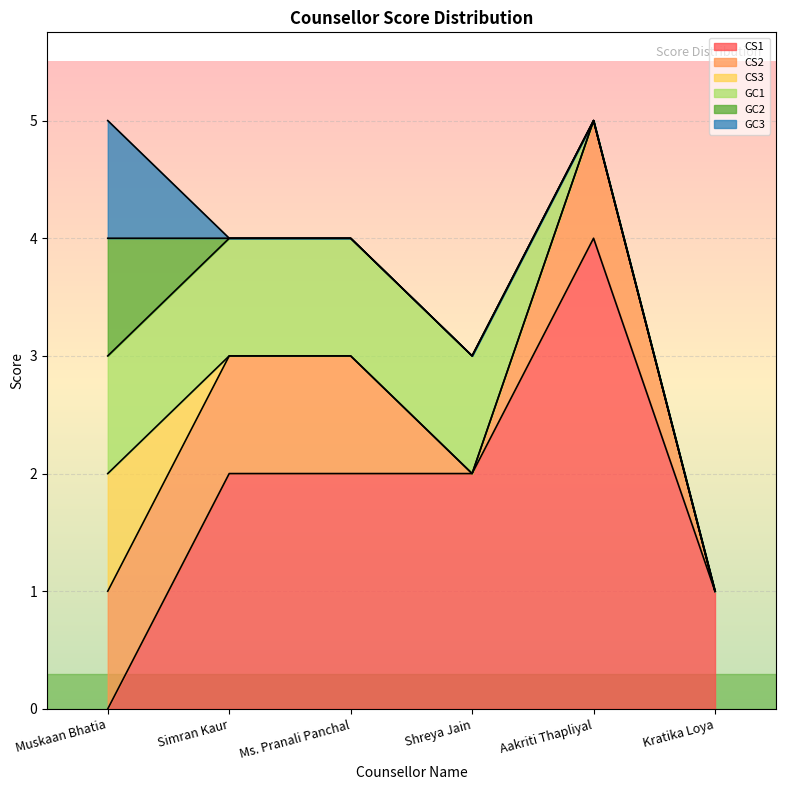

Which series has the widest spread of values?

CS1